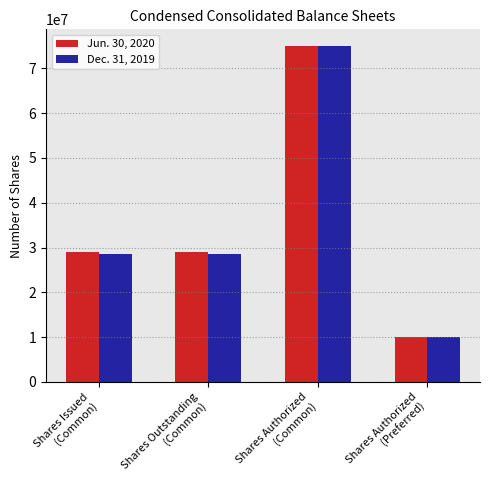

Which category has the highest value in the Dec. 31, 2019 series?

Shares Authorized
(Common)